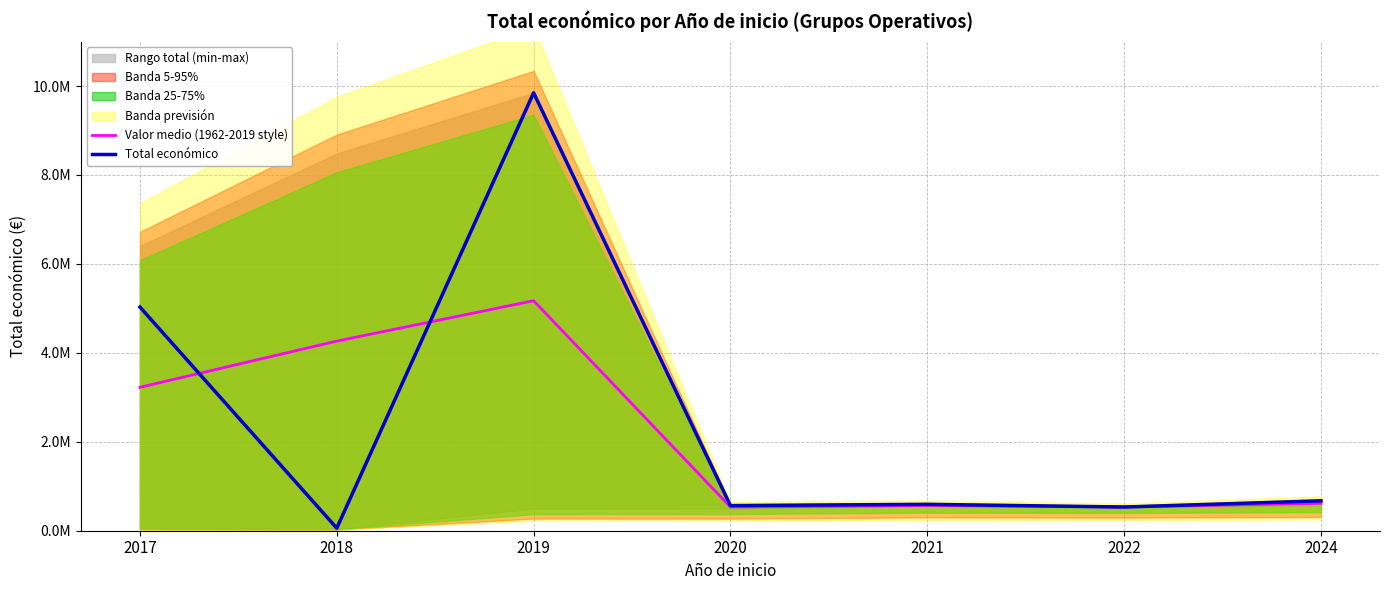

What is the spread (max minus min) of values at 2021?

25896.5